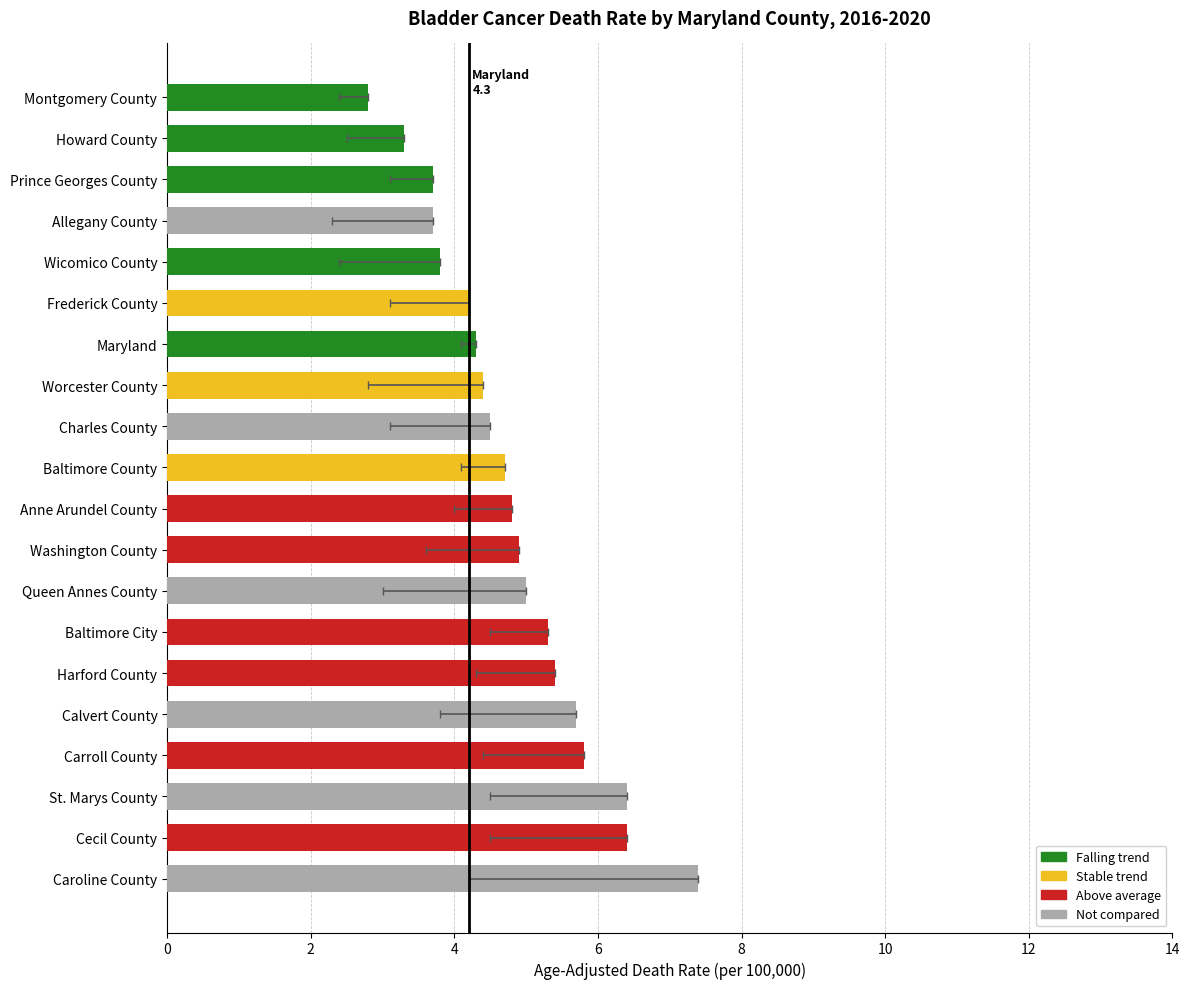

Approximately how many times larger is the value at Howard County compared to Queen Annes County?

0.7